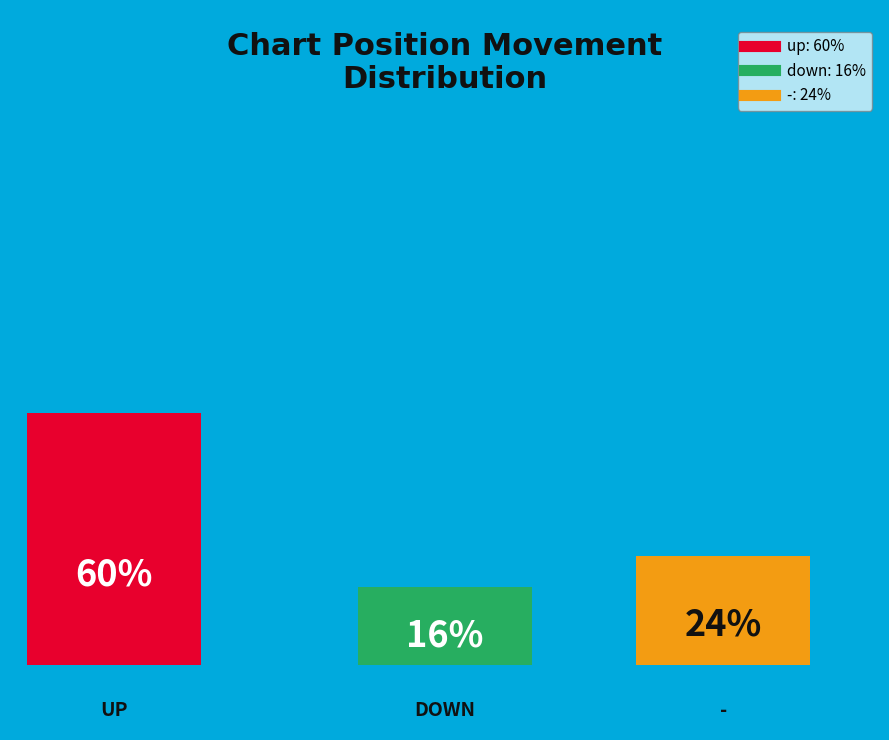

The down slice represents 16% of the pie. True or false?

True